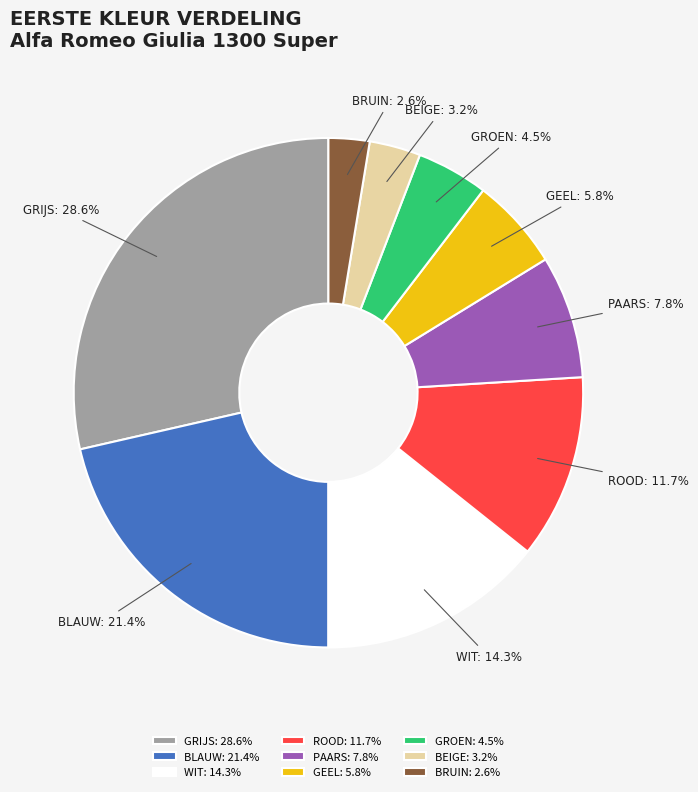

What is the total percentage of ROOD and BLAUW?

33.1%